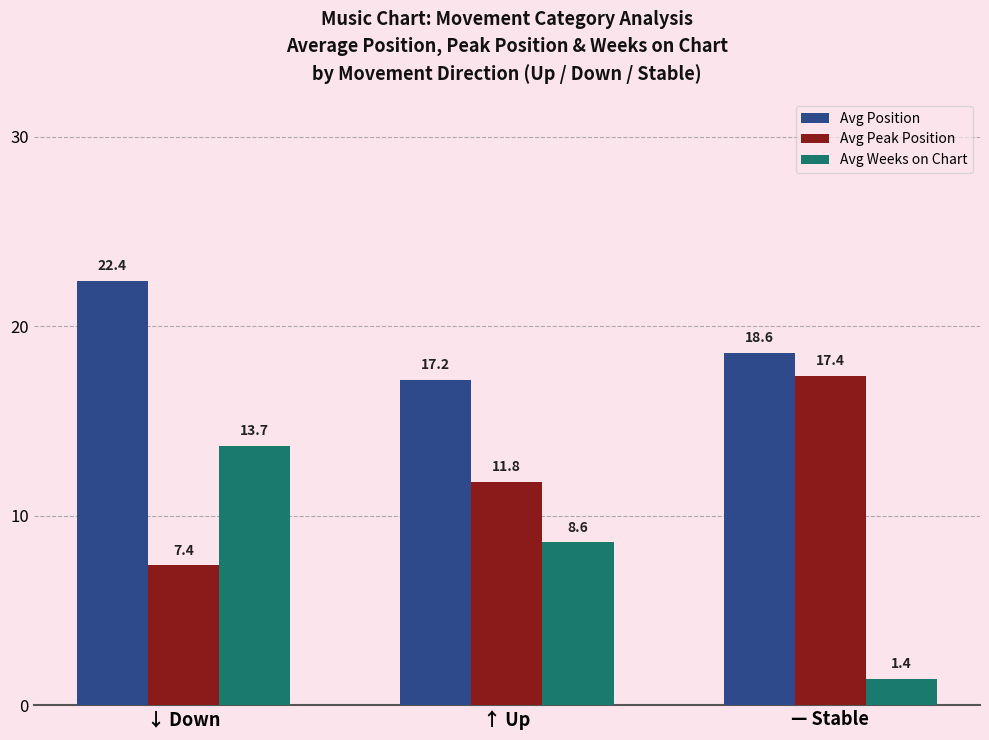

What are all the series names shown in the legend?

Avg Position, Avg Peak Position, Avg Weeks on Chart